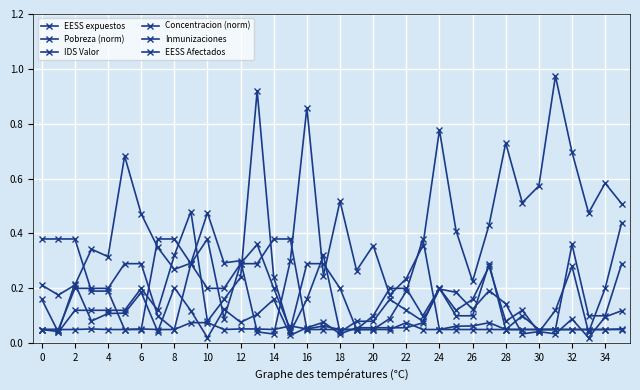

Is this an area chart (filled region under the line)?

No